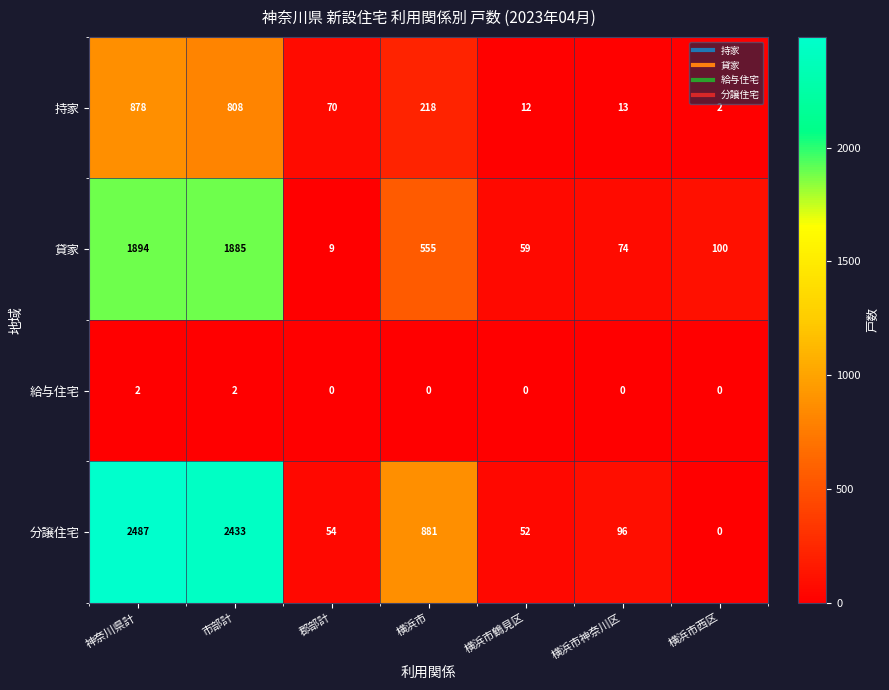

What is the difference between the maximum and second lowest values in the 持家 series?

866